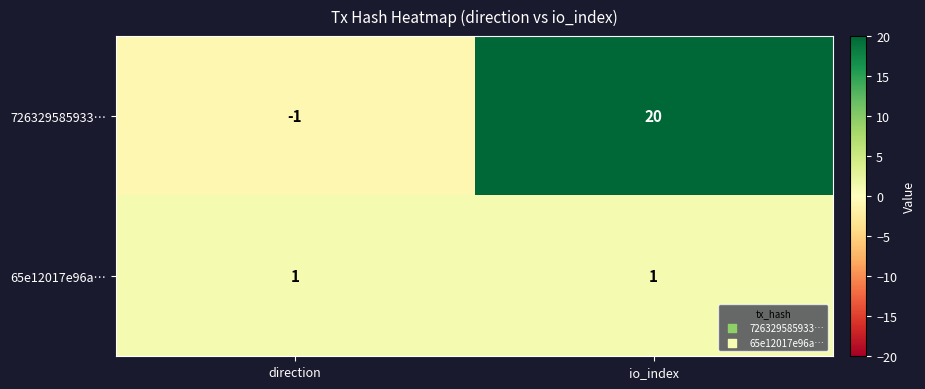

Count the number of categories in the chart.

2